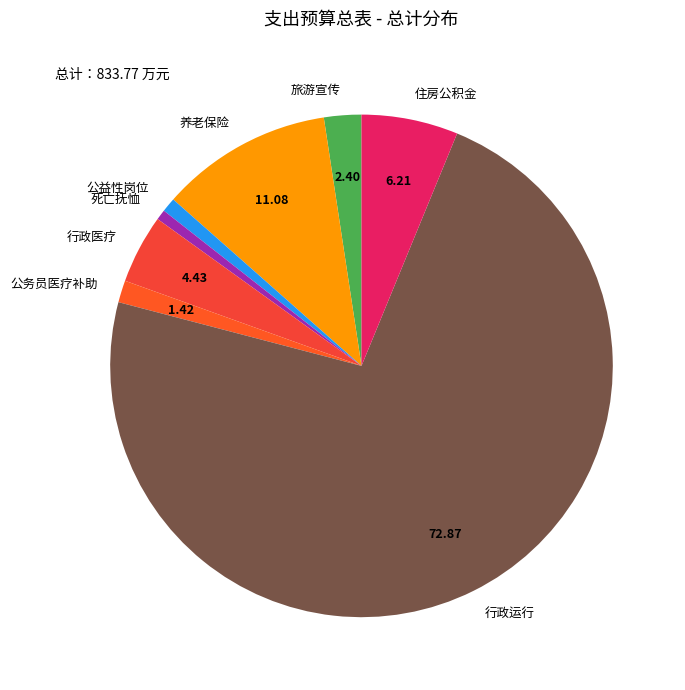

Count the number of slices in the pie.

8